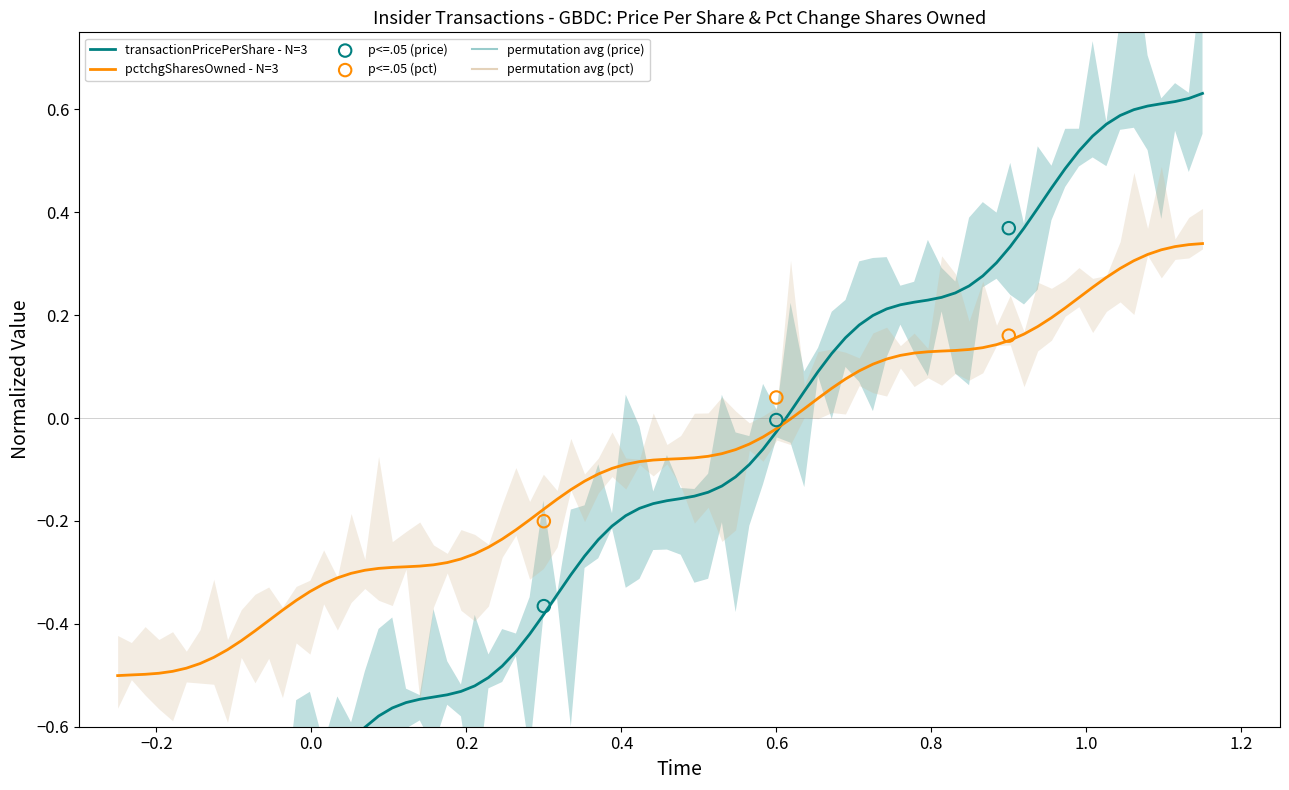

Which series contains the lowest Y value?

transactionPricePerShare